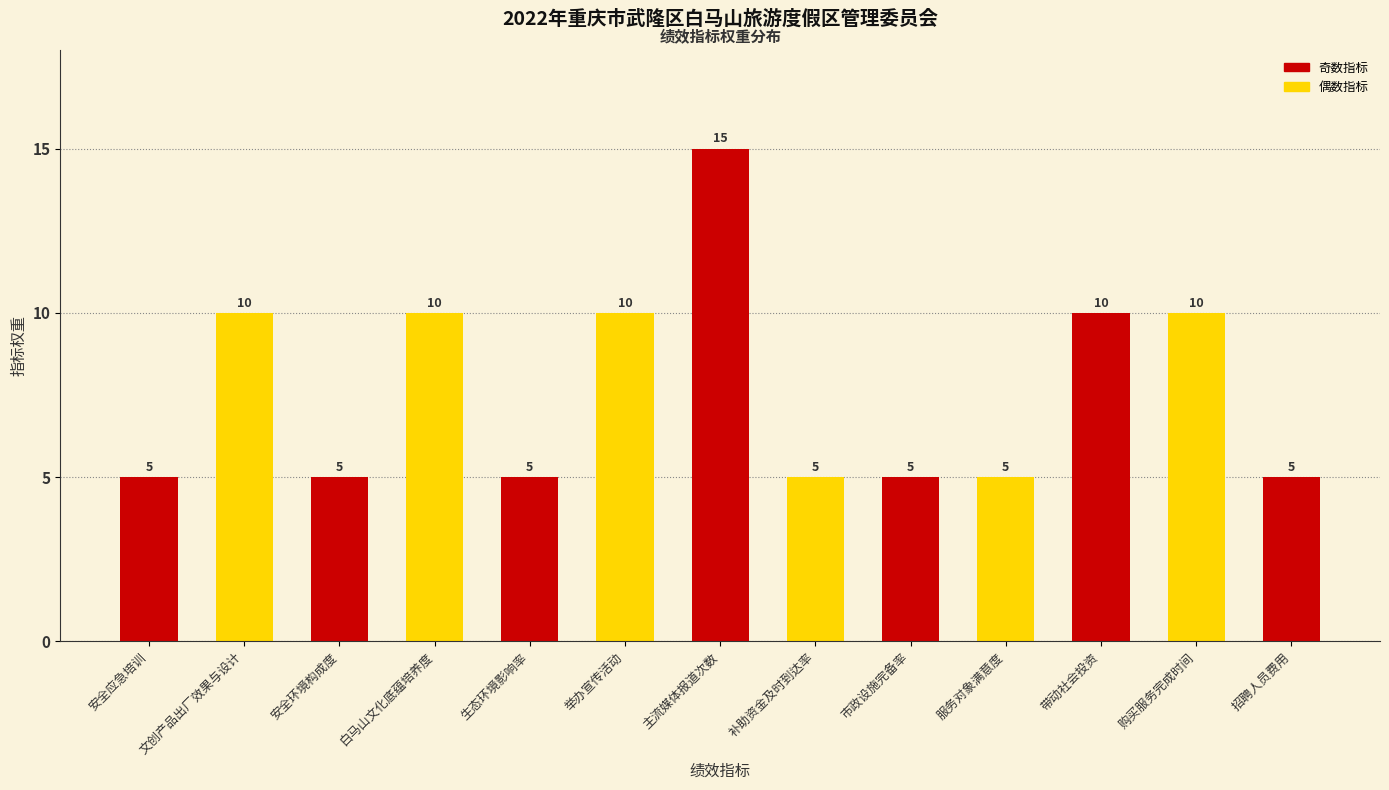

What is the sum of the values at 购买服务完成时间 and 服务对象满意度?

15